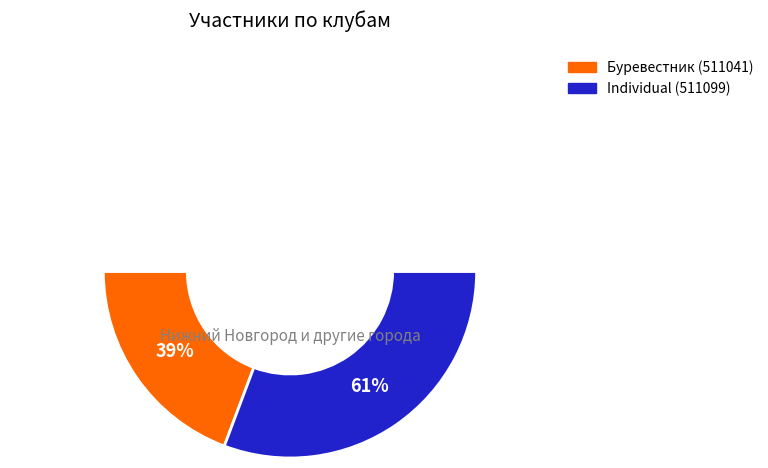

Which slice is the largest?

Individual (511099)